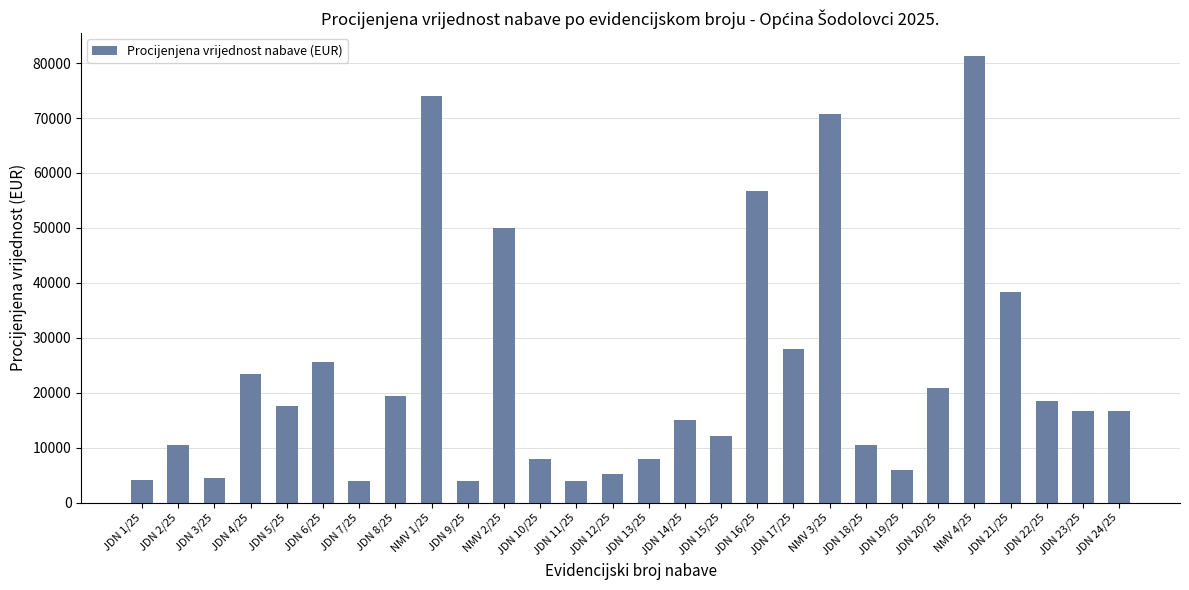

How many series are shown in this chart?

1